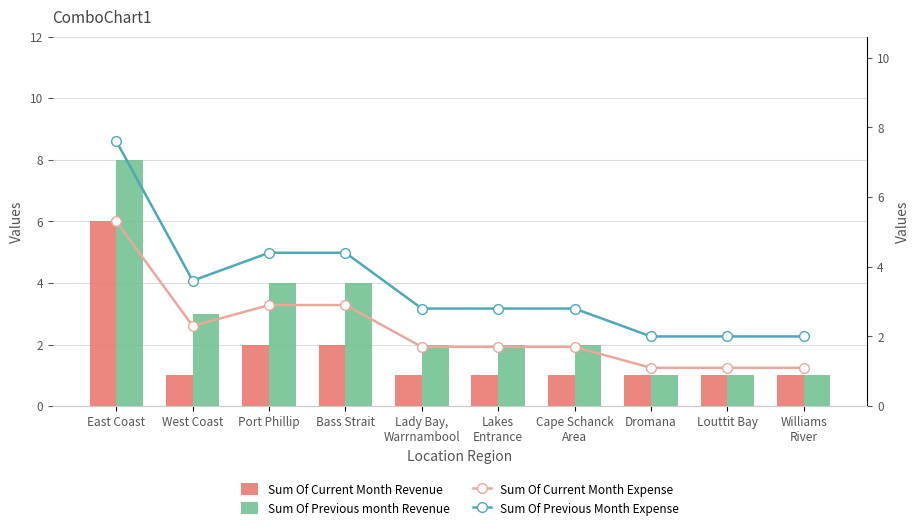

What is the average value of the Sum Of Previous month Revenue series?

2.8